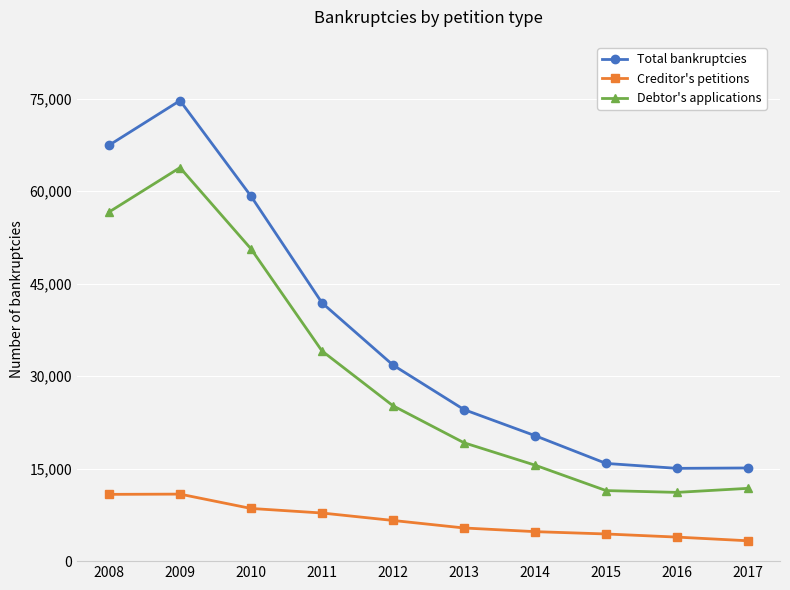

Is this an area chart (filled region under the line)?

No